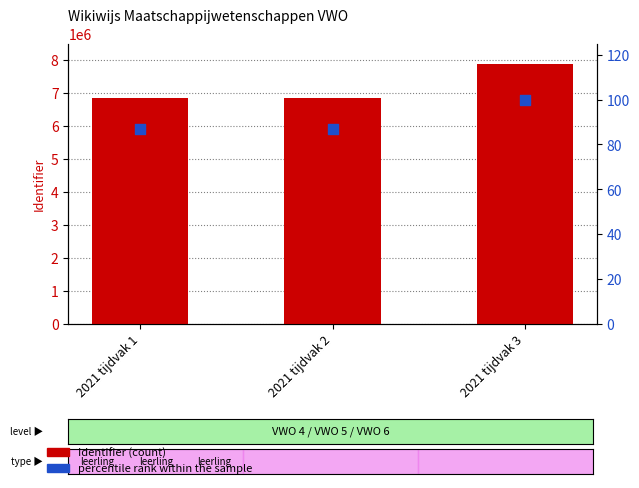

At how many categories does at least one series exceed 1565616?

3